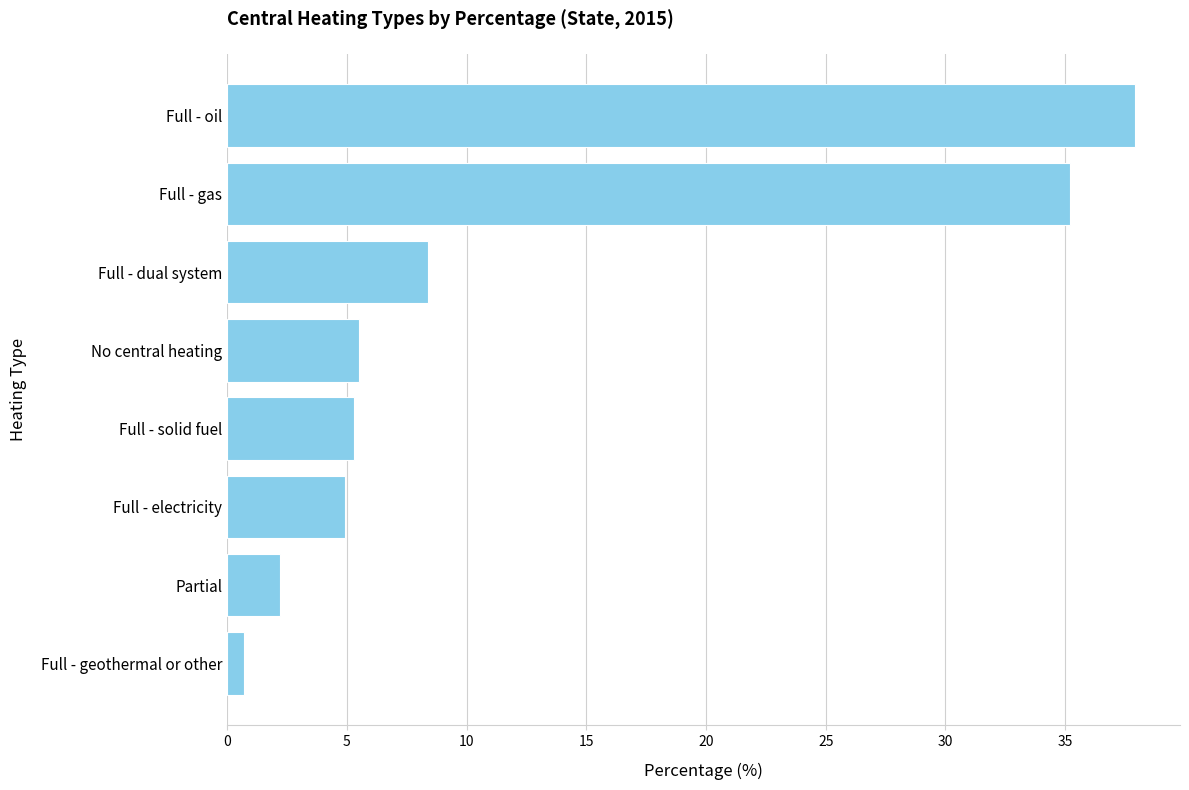

Reading bottom to top, extract all data points from this chart.

Full - geothermal or other=0.7	Partial=2.2	Full - electricity=4.9	Full - solid fuel=5.3	No central heating=5.5	Full - dual system=8.4	Full - gas=35.2	Full - oil=37.9